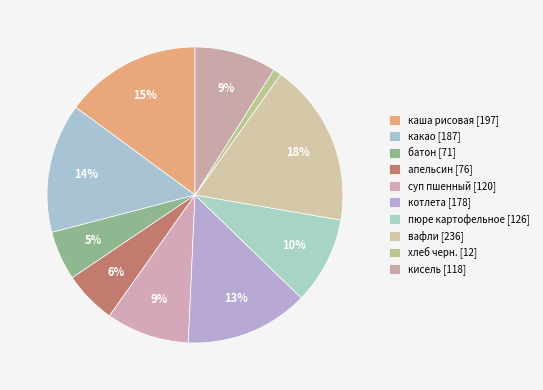

How many segments does this pie chart have?

10